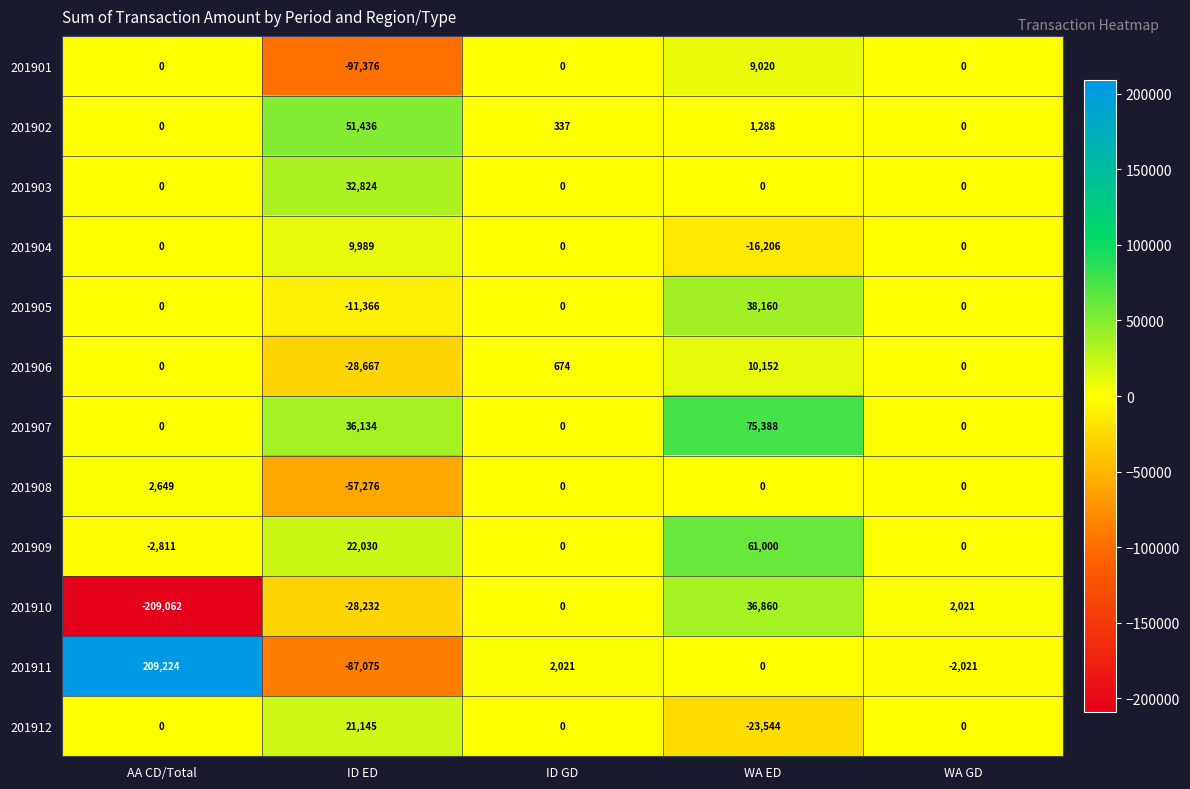

At which label does 201908 first exceed 0?

AA CD/Total